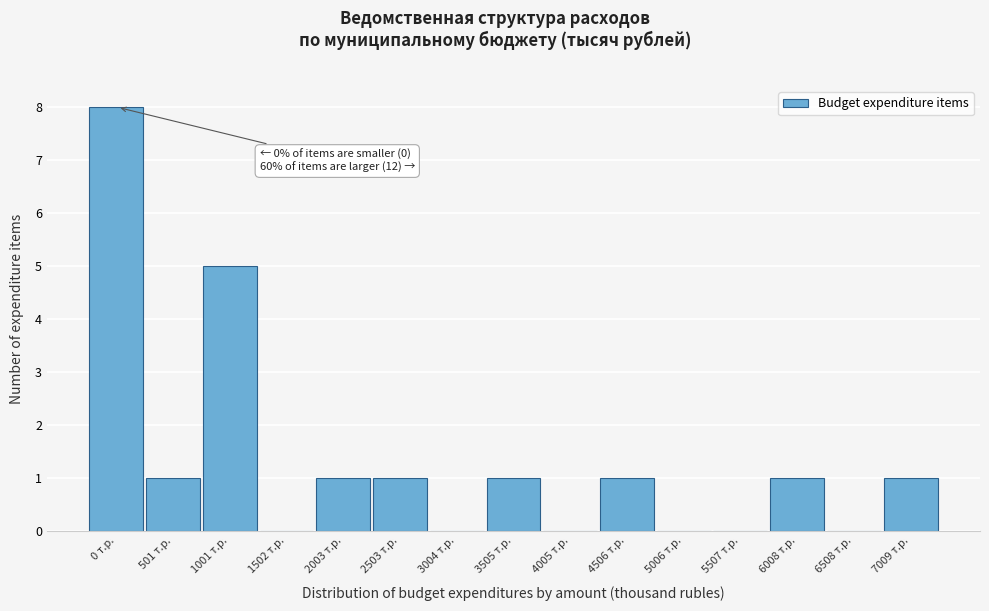

Reading right to left, transcribe all the data shown in this chart.

7009 т.р.=1	6508 т.р.=0	6008 т.р.=1	5507 т.р.=0	5006 т.р.=0	4506 т.р.=1	4005 т.р.=0	3505 т.р.=1	3004 т.р.=0	2503 т.р.=1	2003 т.р.=1	1502 т.р.=0	1001 т.р.=5	501 т.р.=1	0 т.р.=8